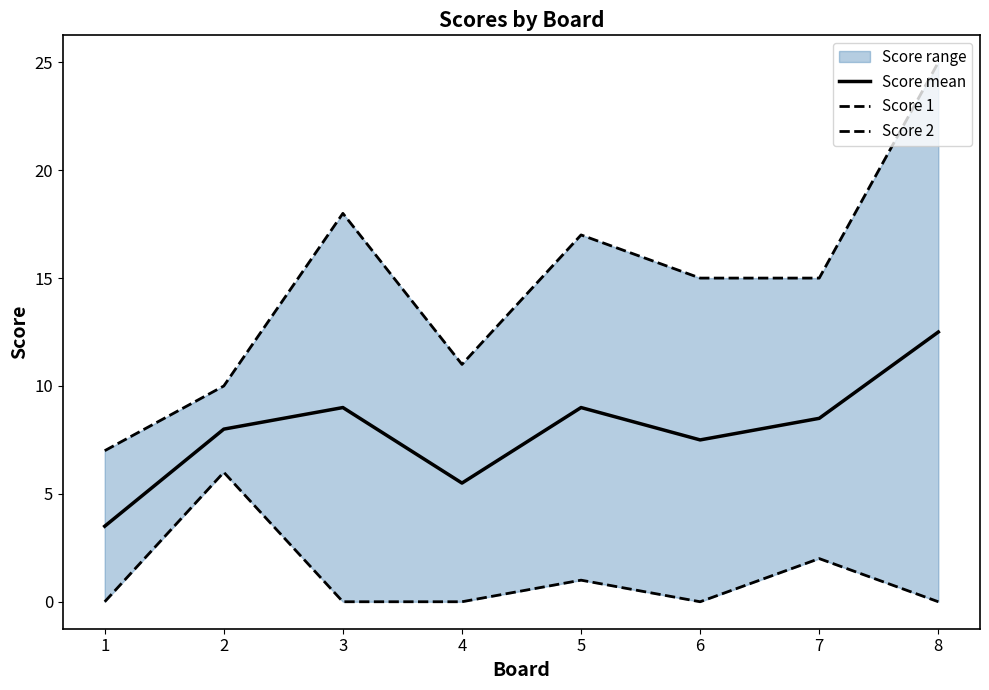

What is the spread (max minus min) of values at 7?

13.0